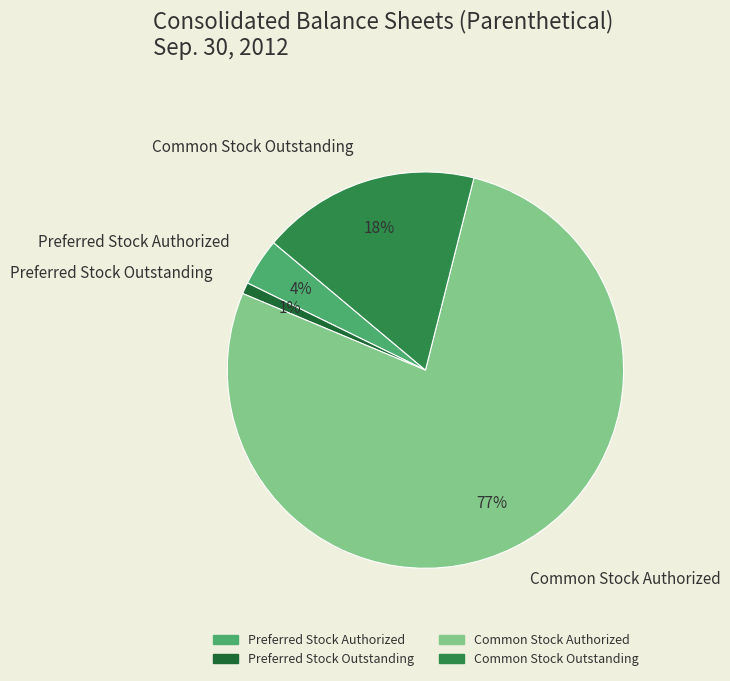

How many slices are in this pie chart?

4